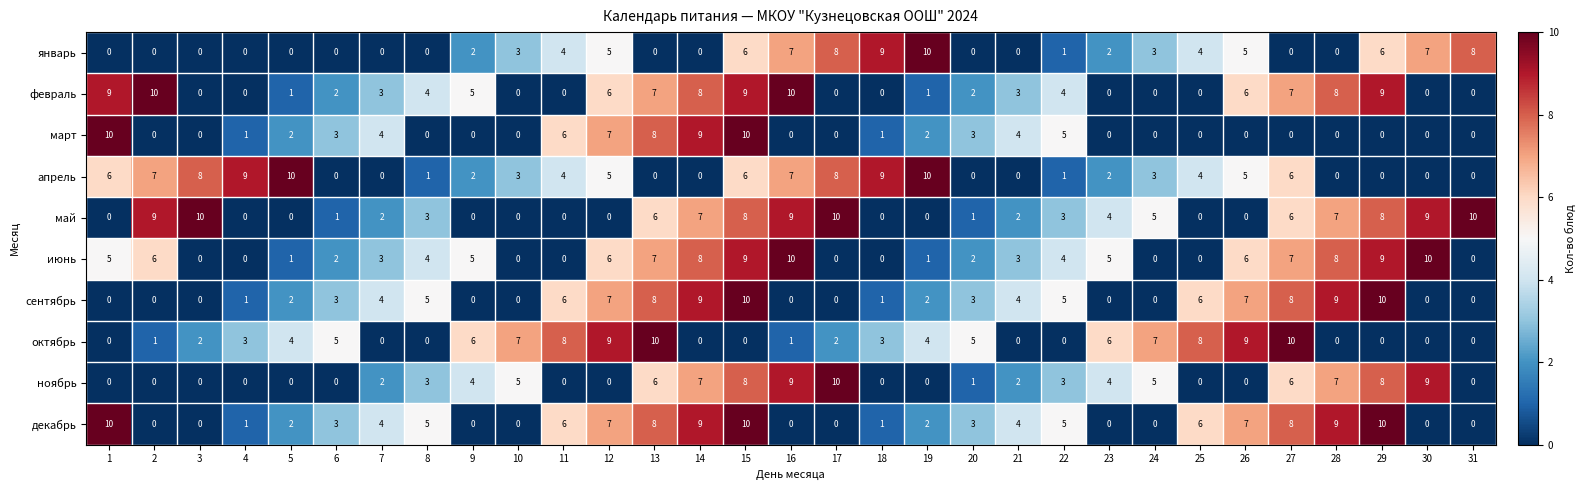

Read the июнь value at 30.

10